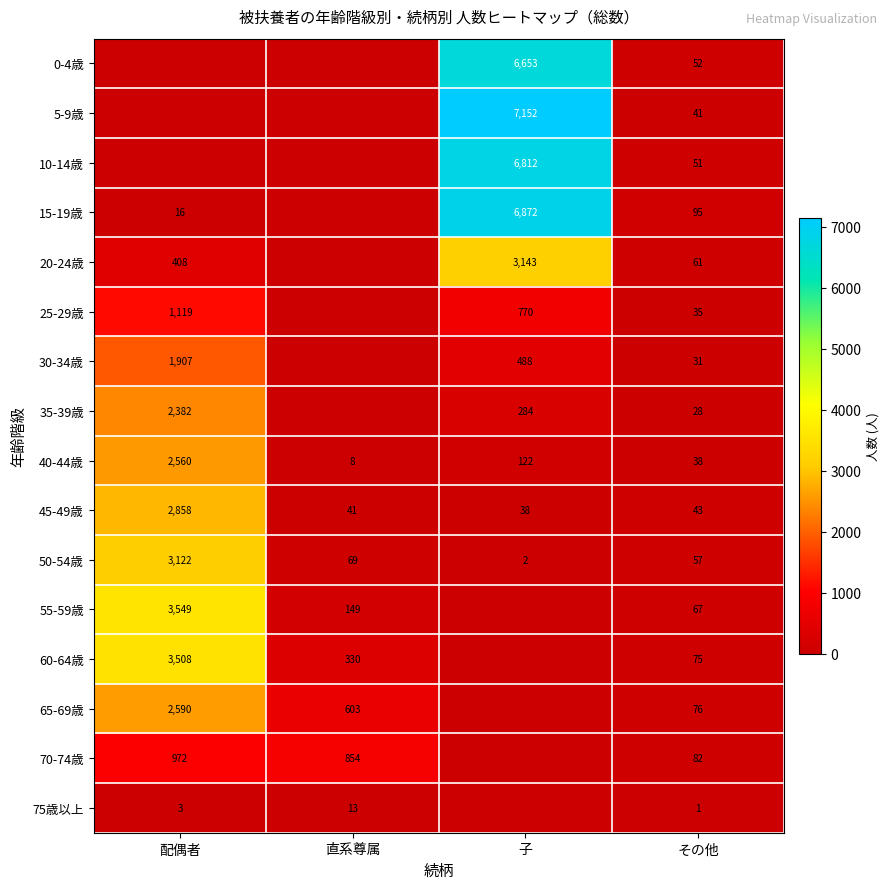

The 45-49歳 series shows 41 at 直系尊属. True or false?

True